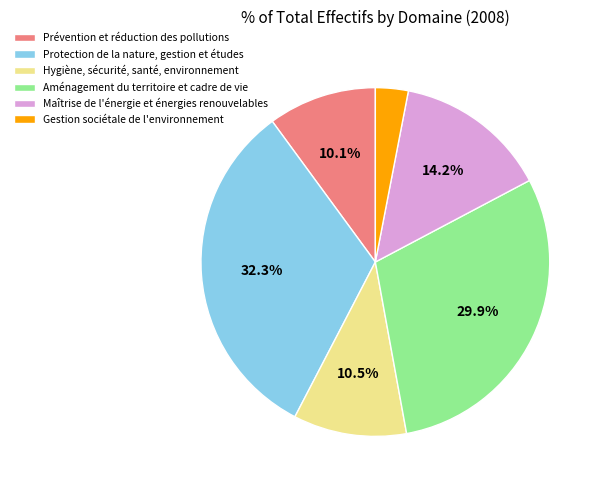

Approximately how many times larger is the value at Protection de la nature, gestion et études compared to Prévention et réduction des pollutions?

3.2